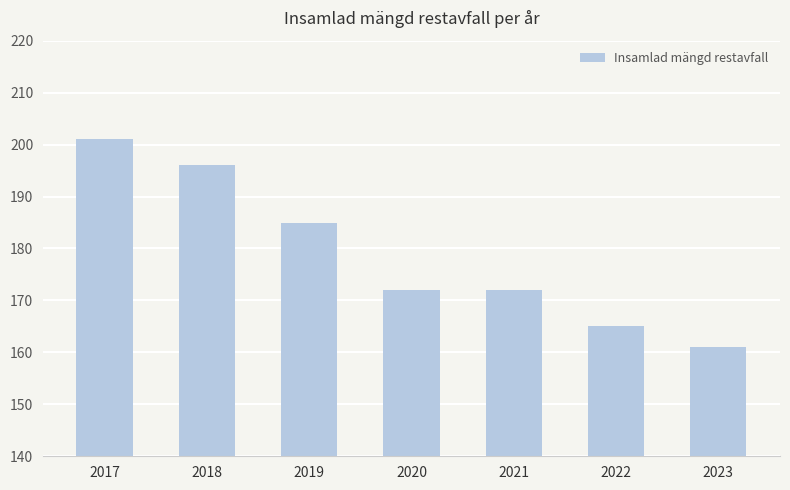

Which category has the highest value across all series?

2017